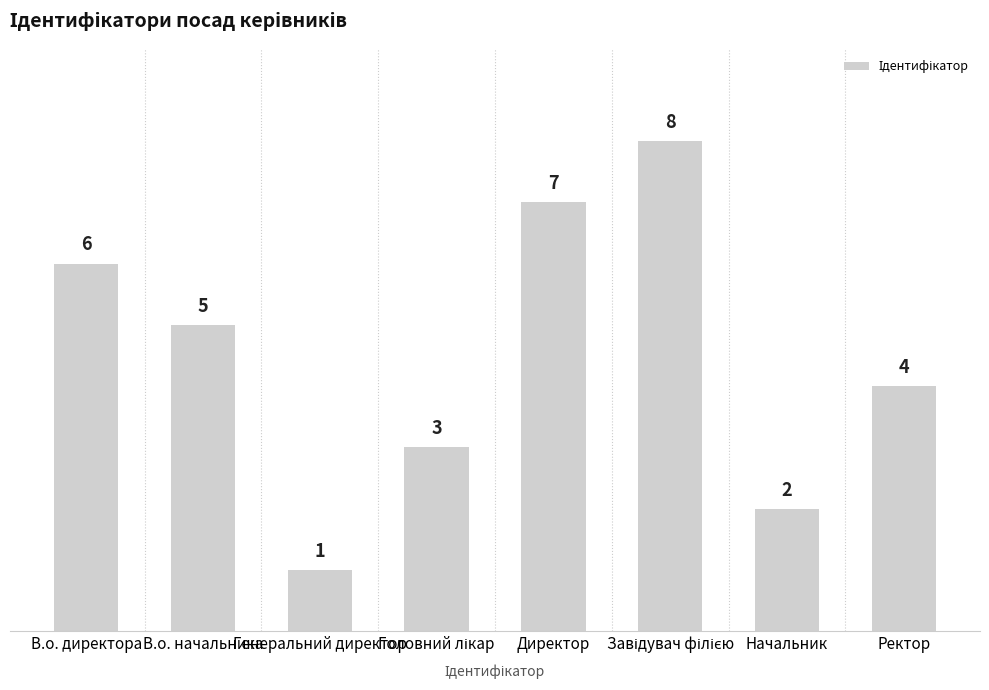

Does the chart contain any negative values?

No